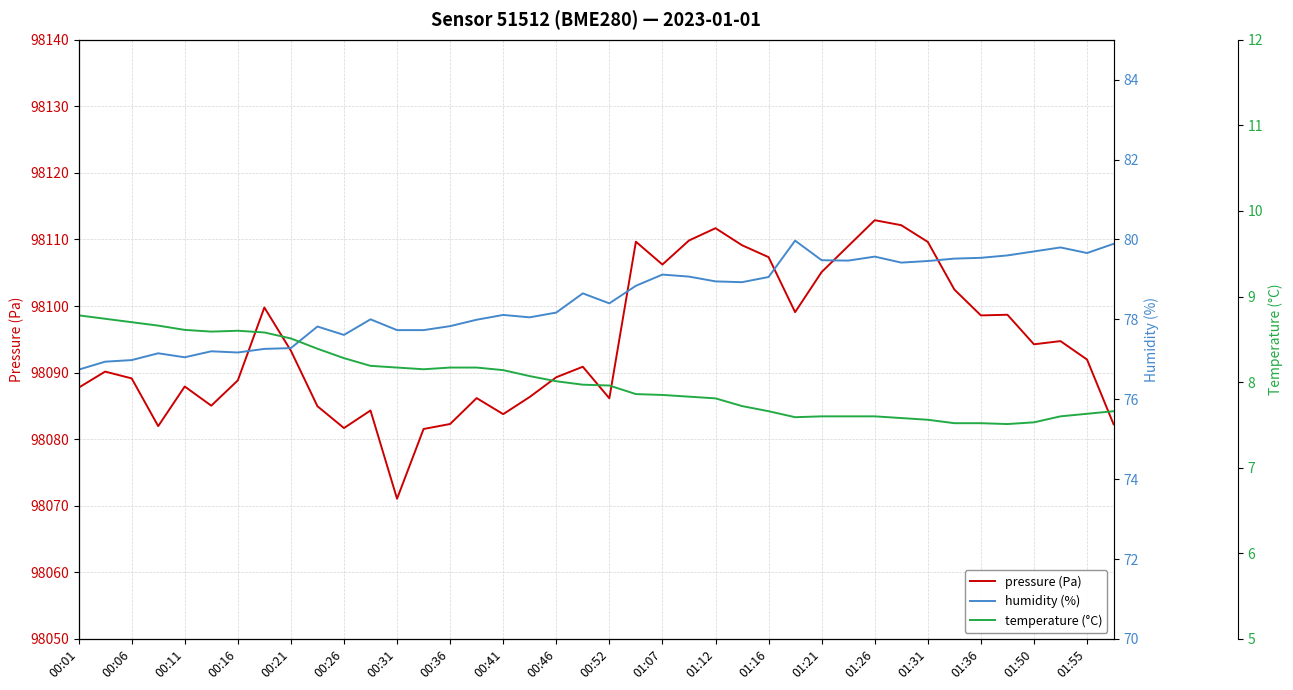

True or false: temperature (°C) has a value of 7.9 at 21.

True